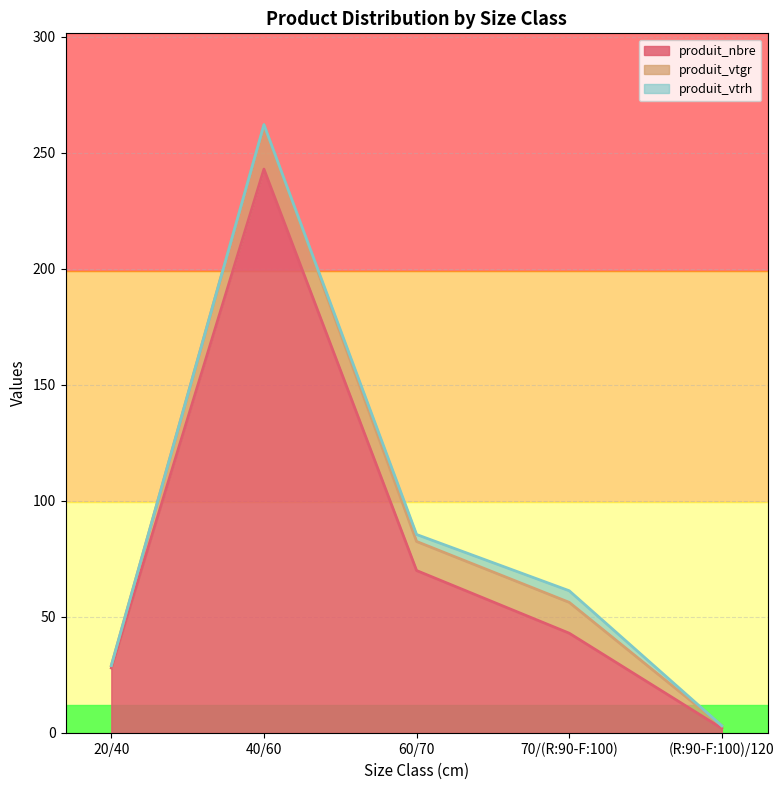

Which series has the largest total across all categories?

produit_nbre